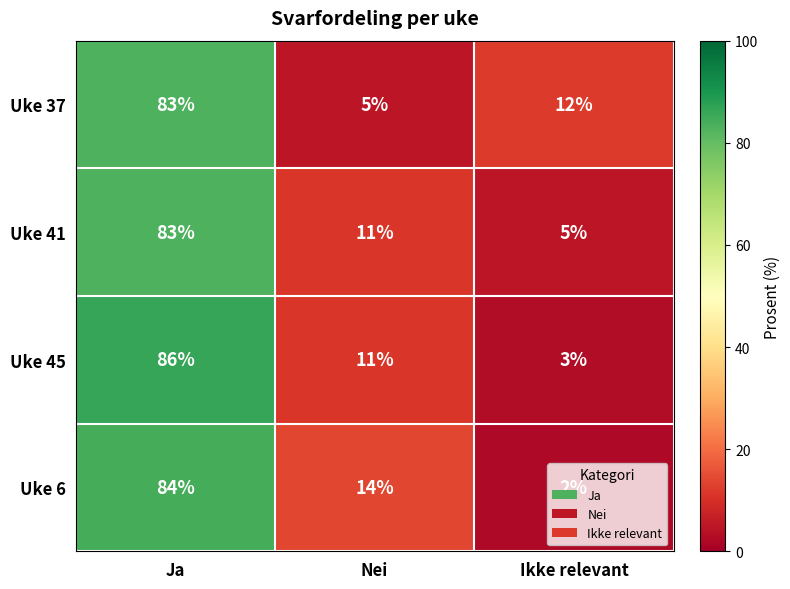

Between Nei and Ikke relevant, which series saw the biggest shift?

Uke 6